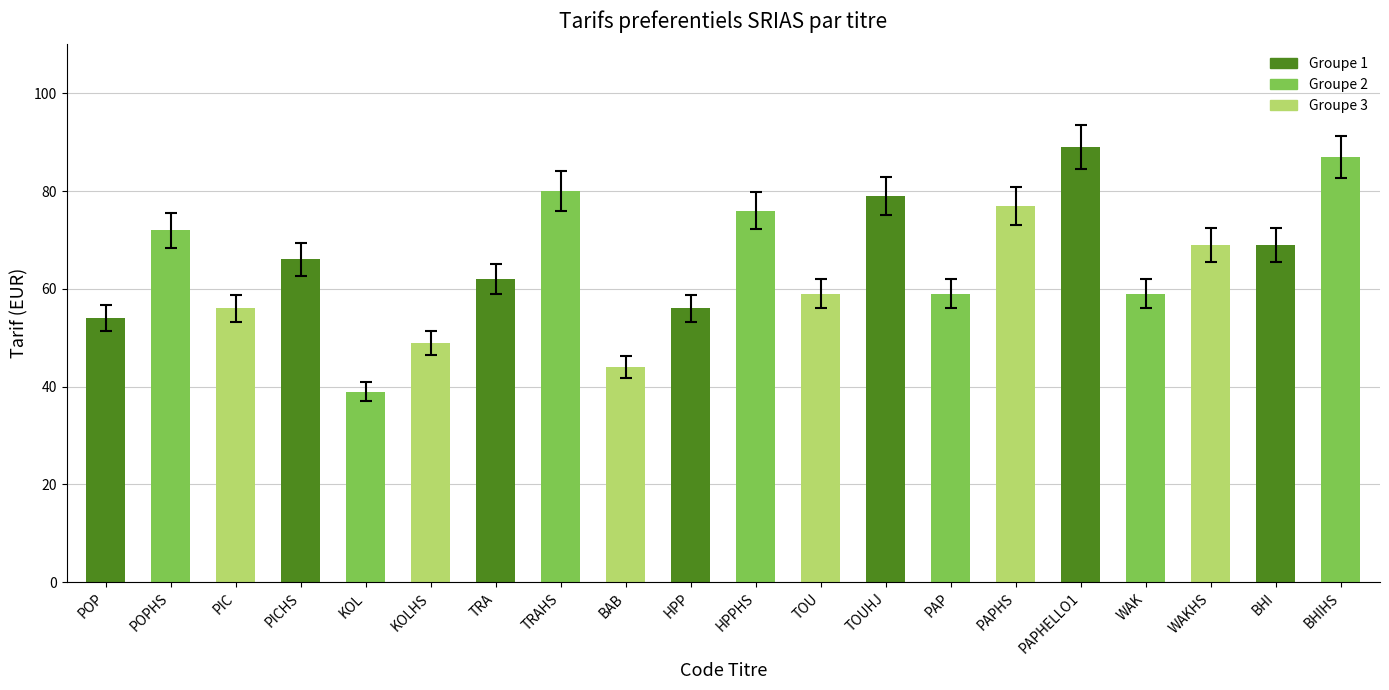

Which label corresponds to the largest value in the chart?

PAPHELLO1